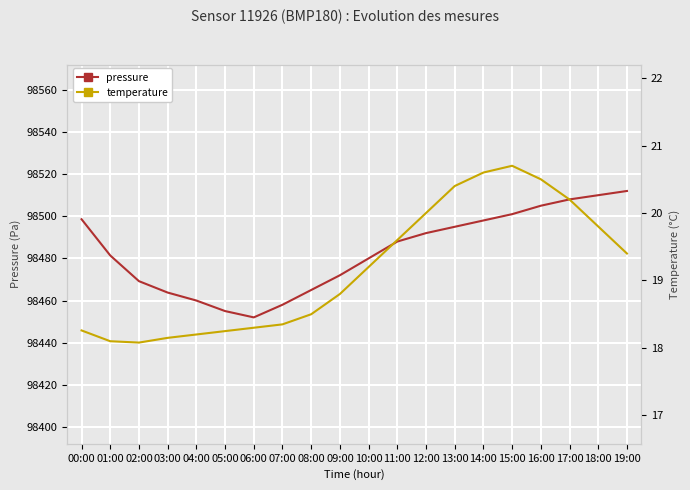

Count the number of data series in this chart.

2